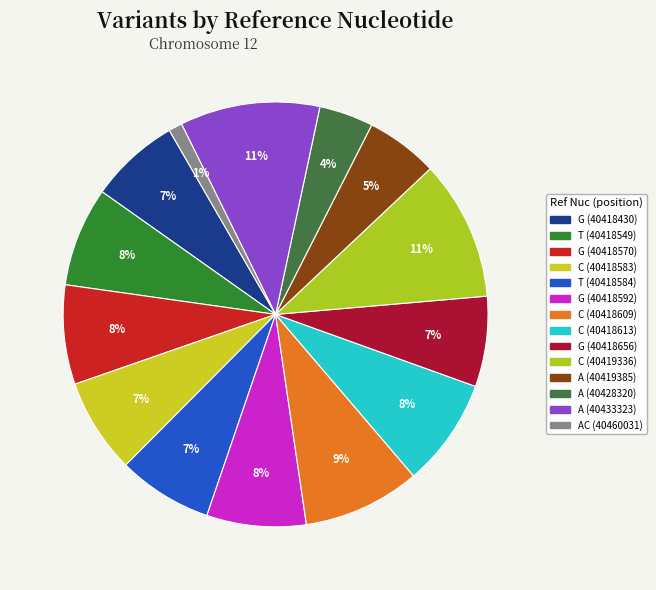

To the nearest percent, what percentage of the pie is T (40418584)?

7%